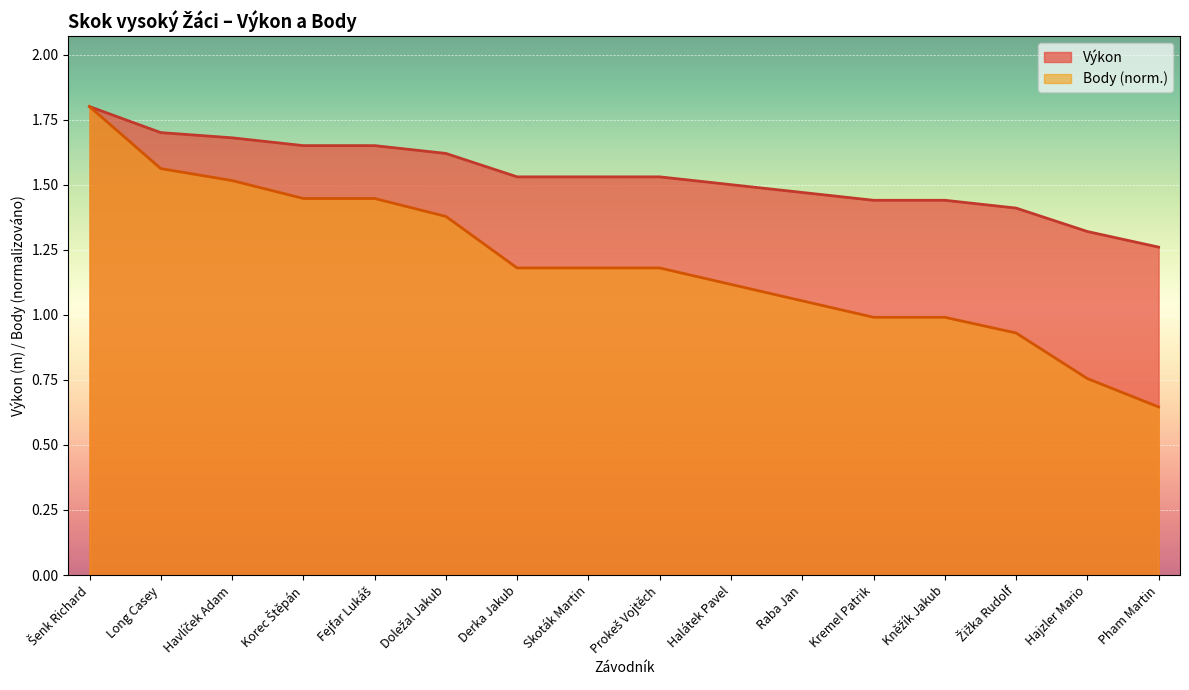

True or false: Výkon has a value of 2.6 at Raba Jan.

False